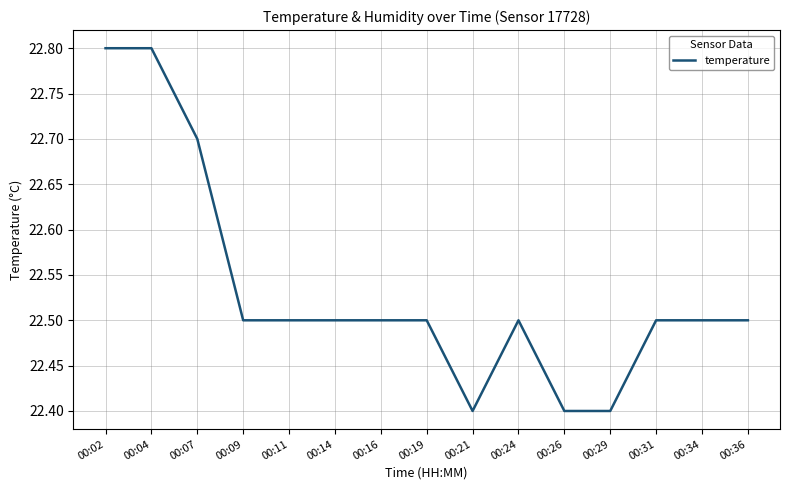

What is the difference between the maximum and minimum values?

0.4